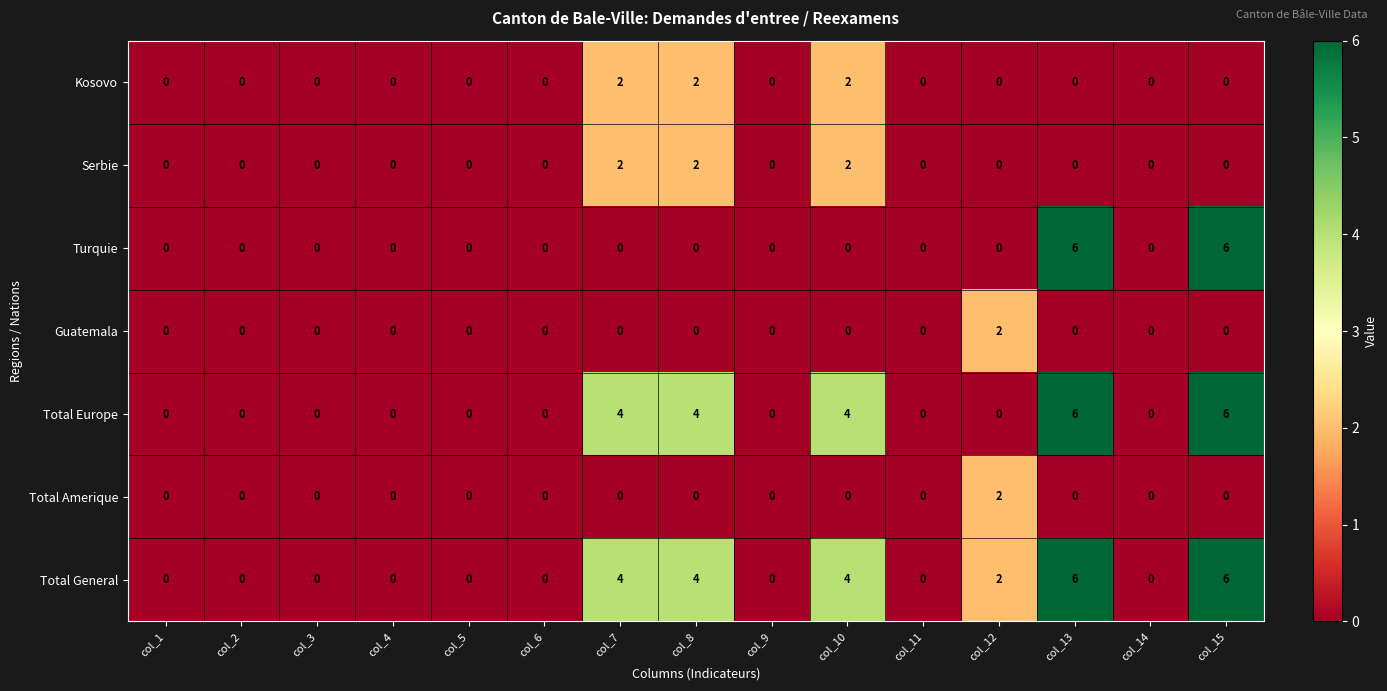

What is the difference between the maximum and second lowest values in the Turquie series?

6